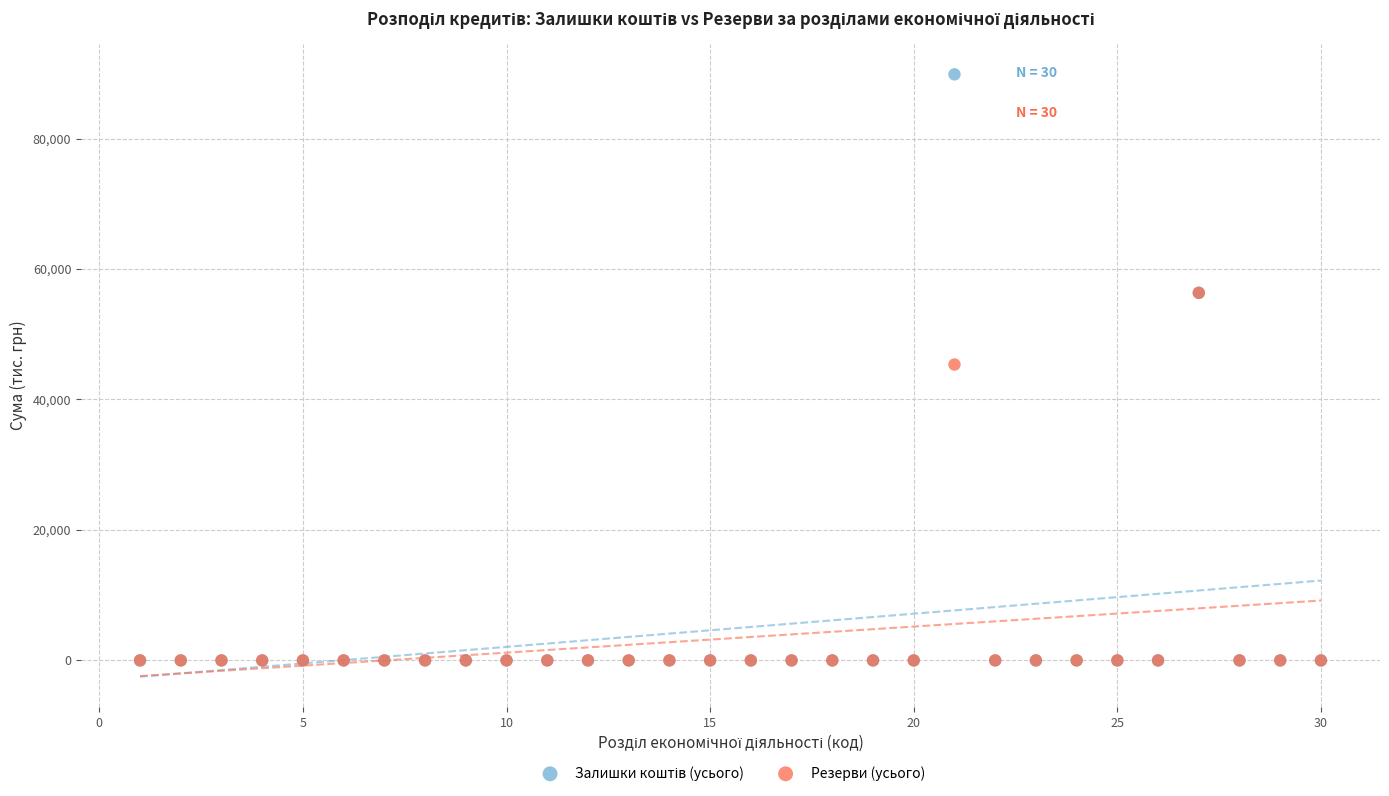

In the Резерви (усього) series, what Y value is closest to 28174?

45357.6